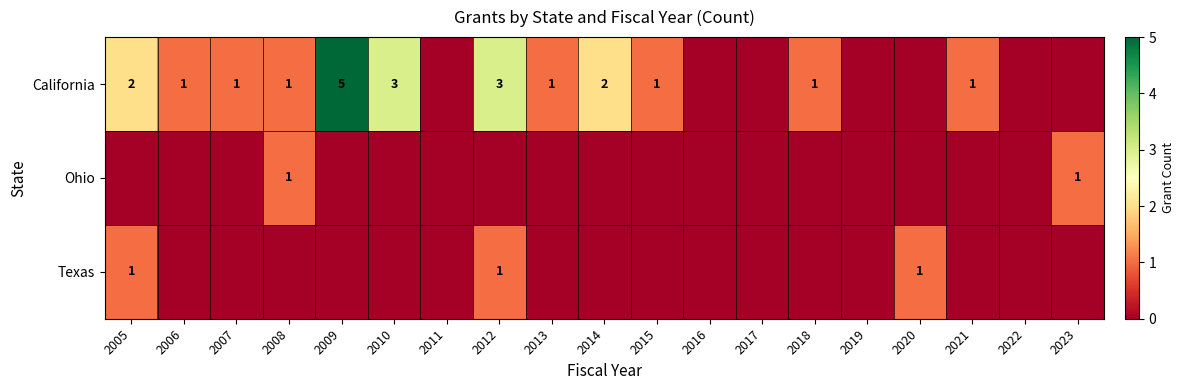

At how many categories does at least one series exceed 3?

1